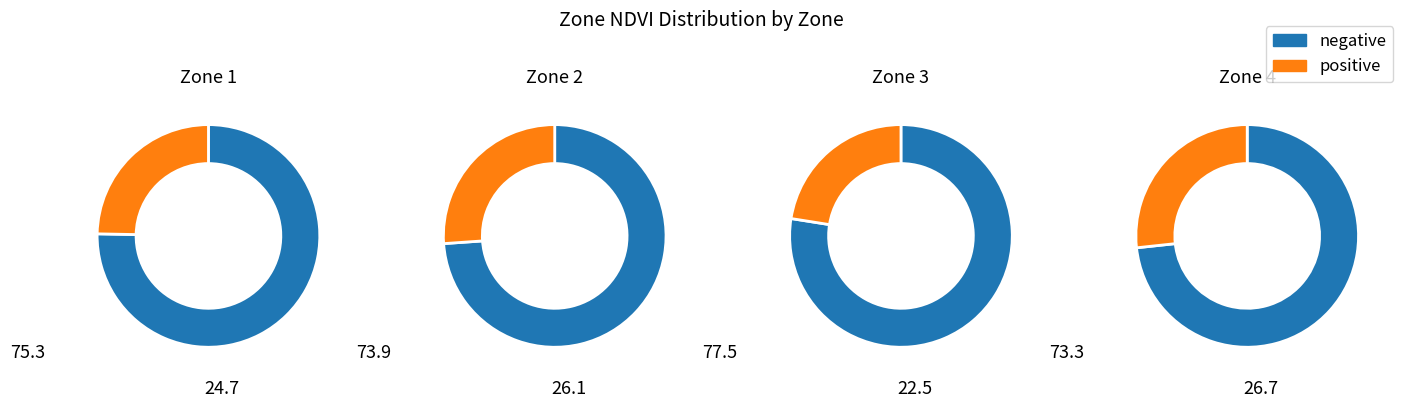

To the nearest percent, what is the combined percentage of Zone 1 and Zone 2?

51%